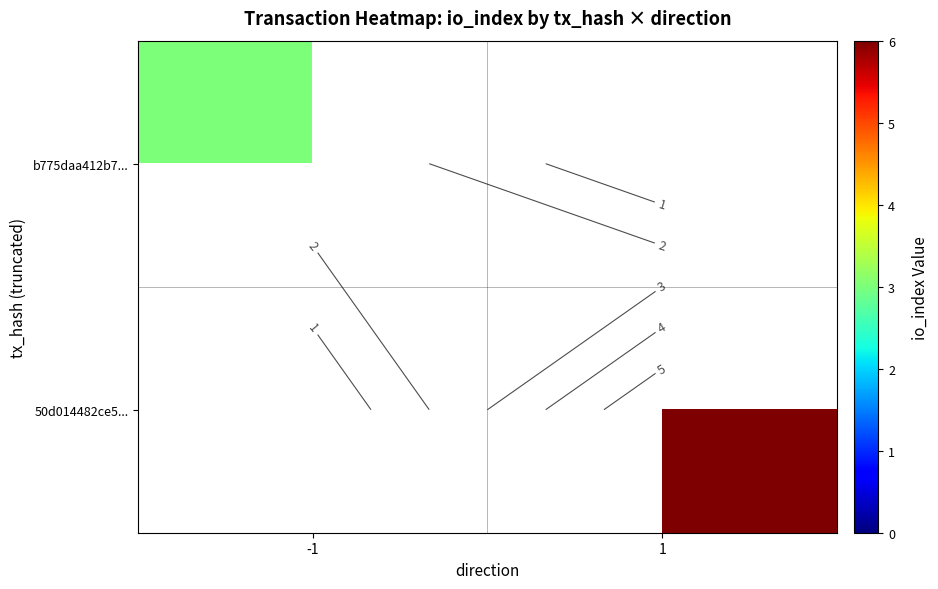

Between -1 and 1, which is larger?

1